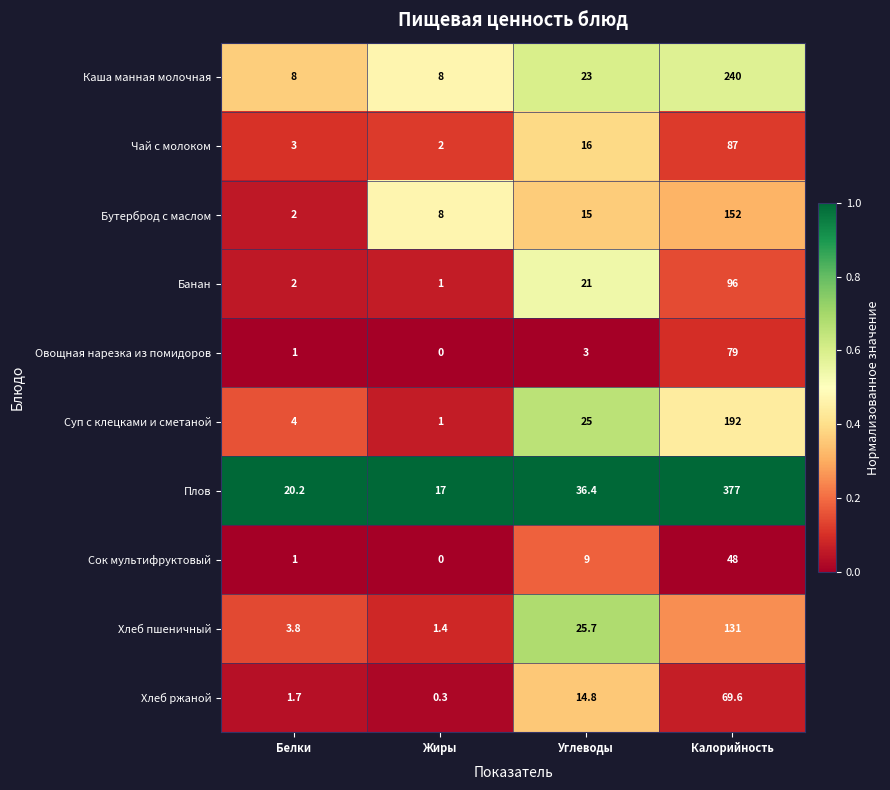

At Калорийность, list the series in order from smallest to largest.

Сок мультифруктовый, Хлеб ржаной, Овощная нарезка из помидоров, Чай с молоком, Банан, Хлеб пшеничный, Бутерброд с маслом, Суп с клецками и сметаной, Каша манная молочная, Плов